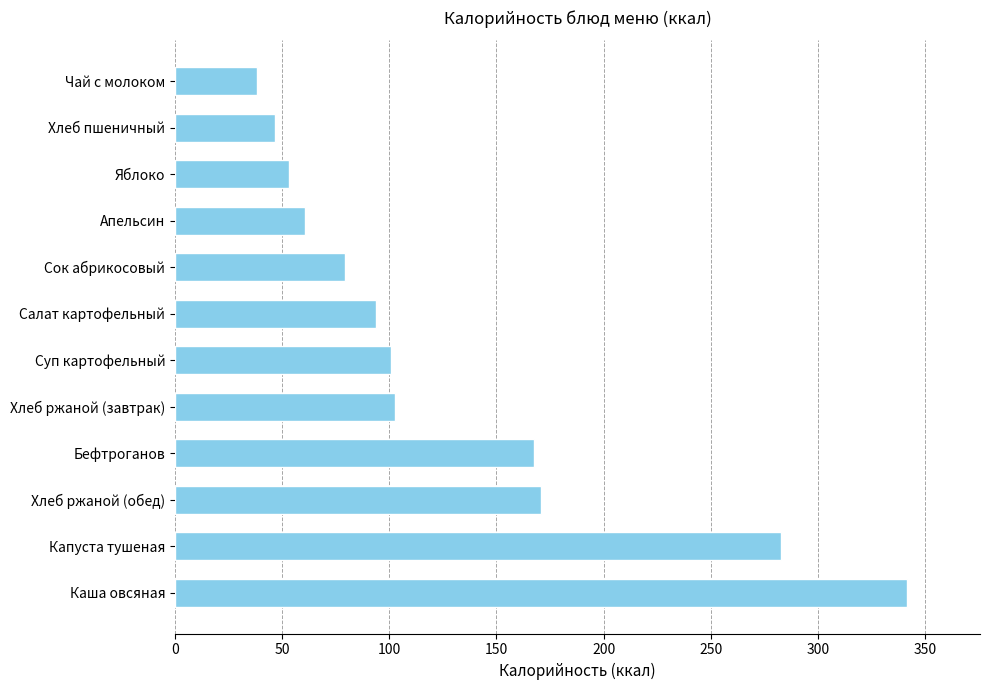

What is the ratio of the value at Капуста тушеная to the value at Суп картофельный?

2.8